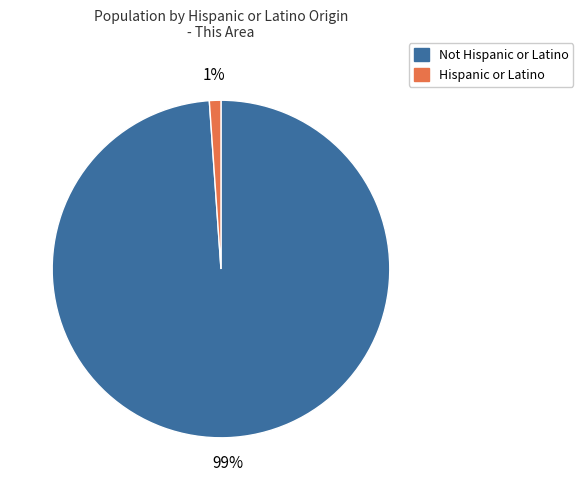

Which slice represents more than half of the pie?

Not Hispanic or Latino